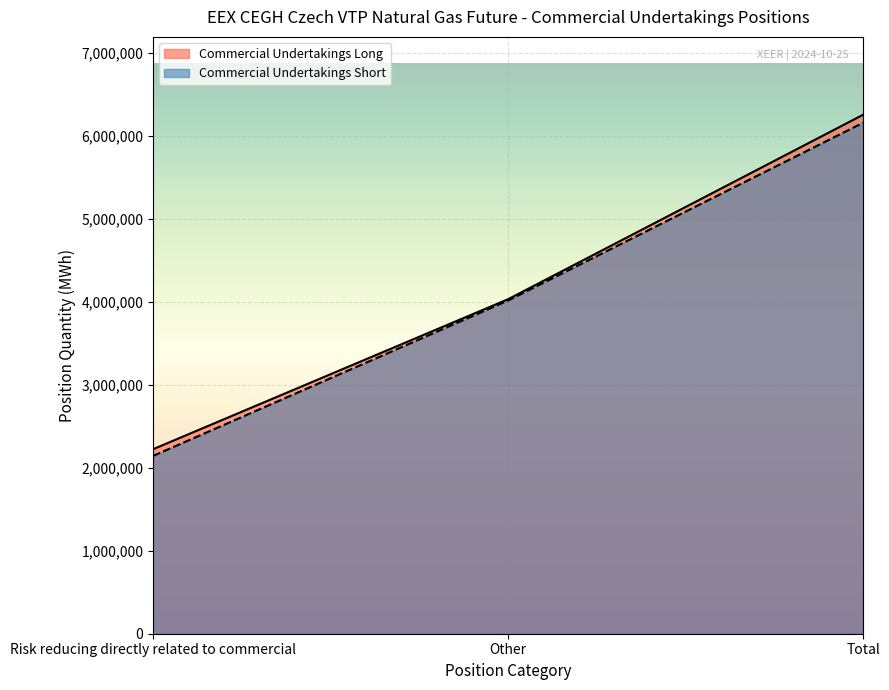

How many data points in Commercial Undertakings Long are less than 4030421?

1